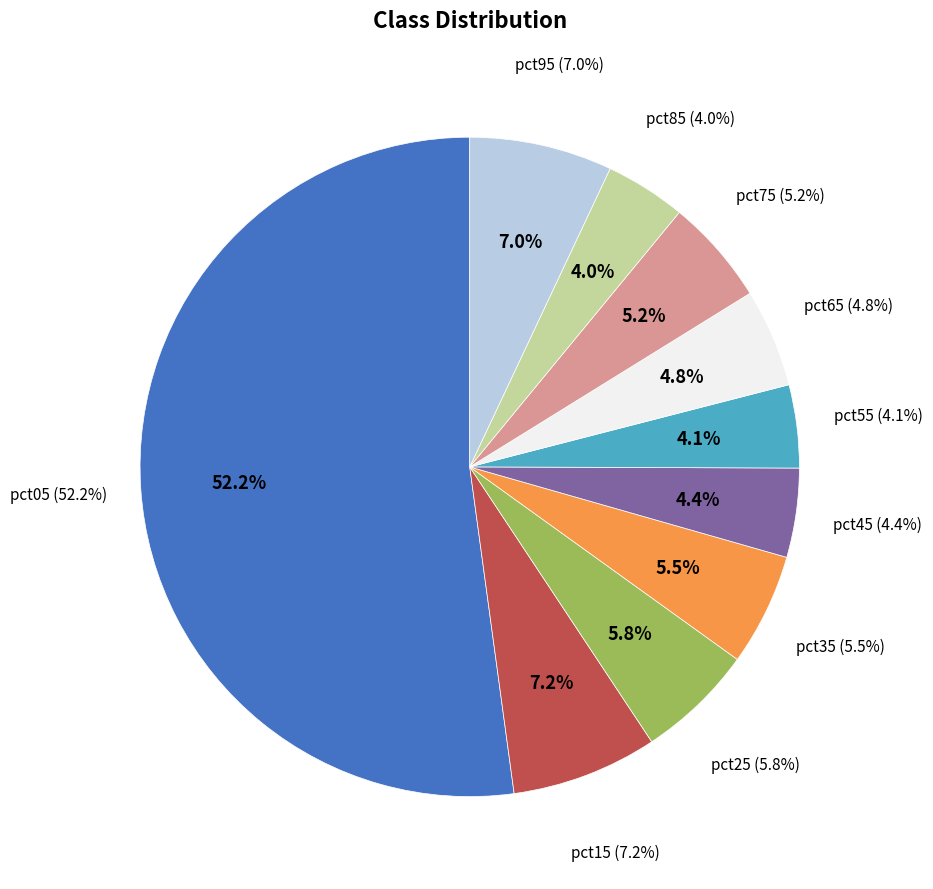

Which category has the smallest portion of the pie?

pct85